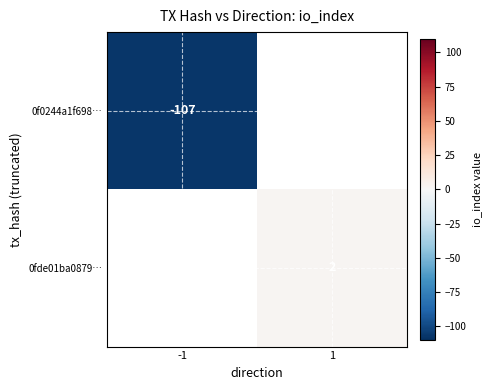

True or false: 0f0244a1f698… has a value of -107 at -1.

True